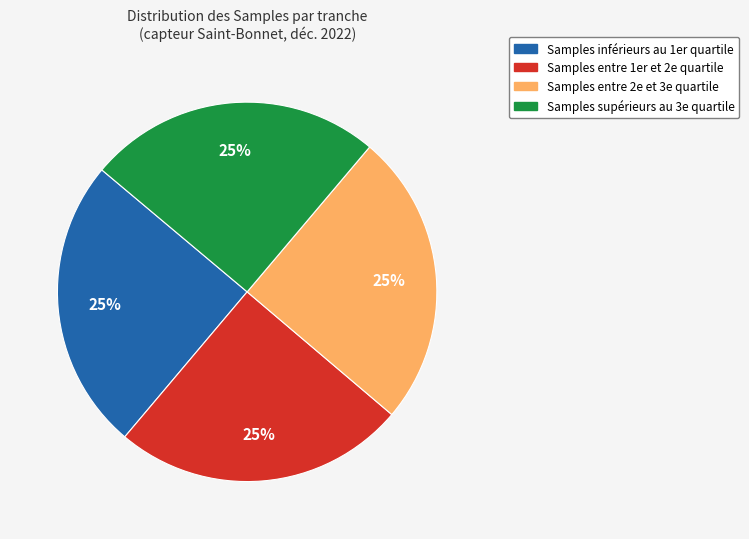

To the nearest percent, what is the average slice percentage?

25%